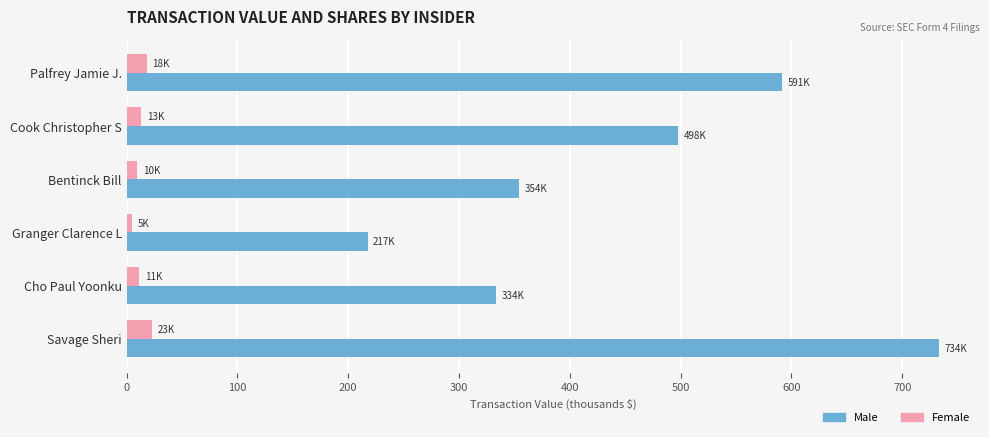

What is the difference between the maximum and minimum values in the Male series?

516.1